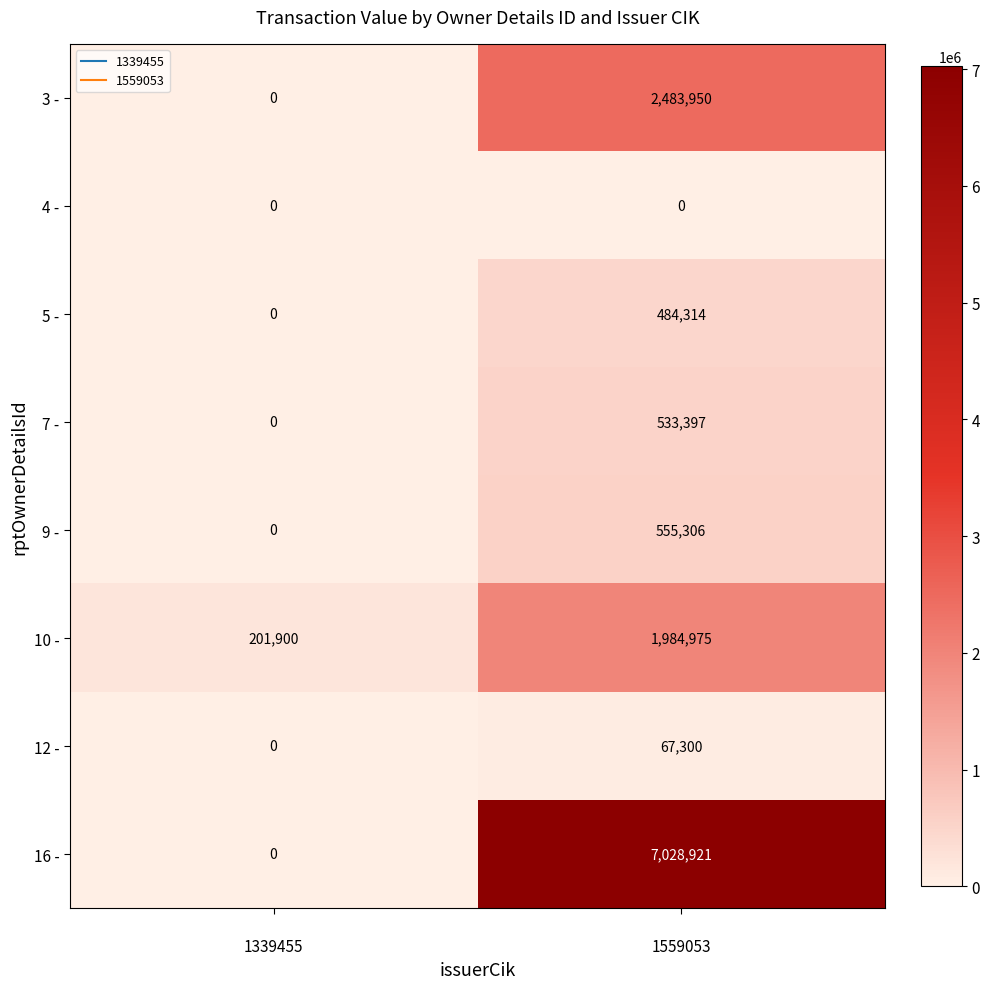

List the series in order of their peak value, lowest first.

4 -, 12 -, 5 -, 7 -, 9 -, 10 -, 3 -, 16 -